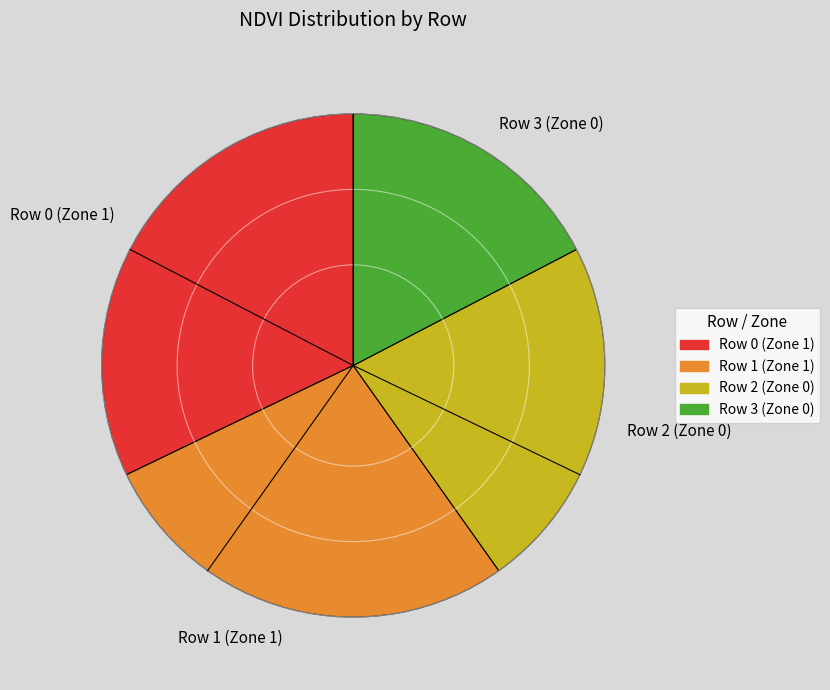

Does Row 0 (Zone 1) account for over 50% of the chart?

No